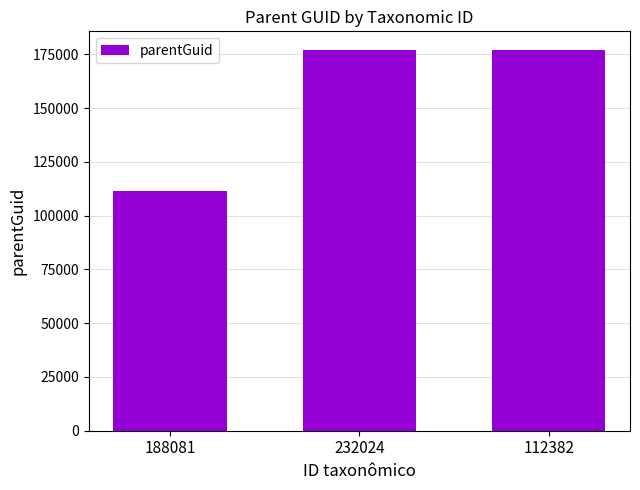

Reading right to left, extract all data points from this chart.

176904	176904	111667